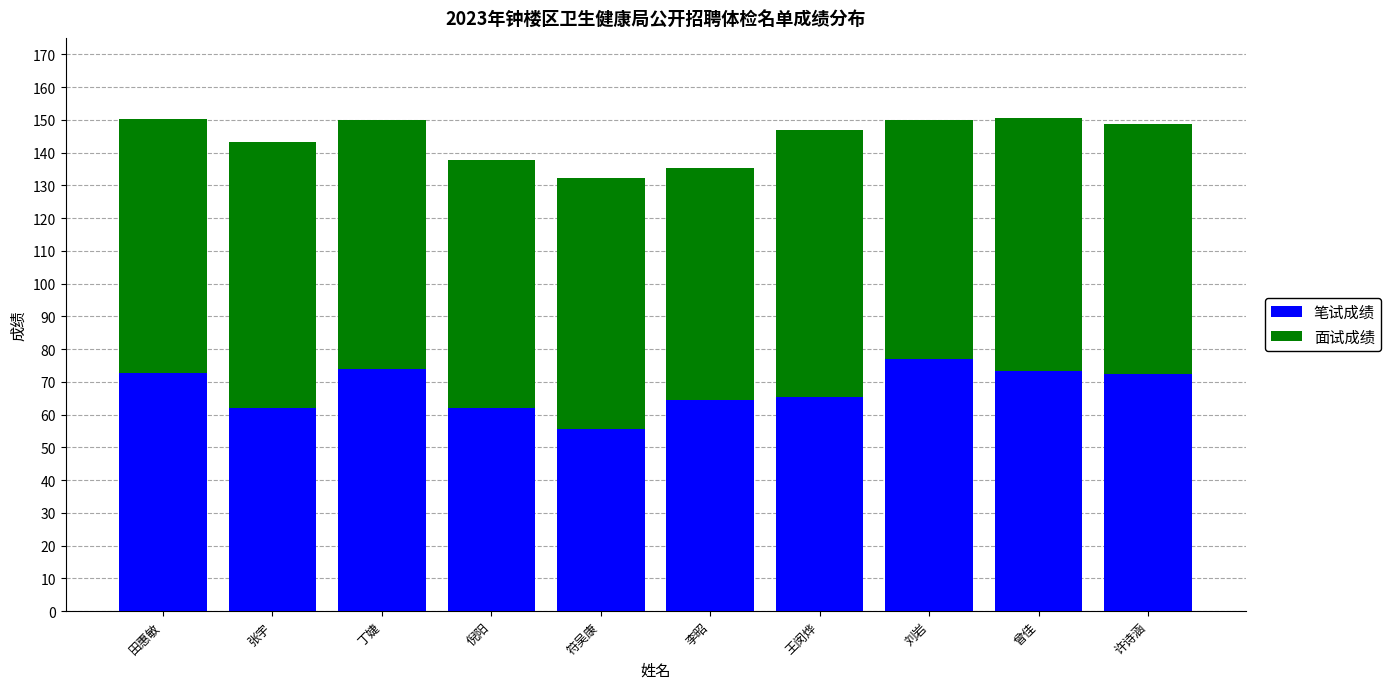

Read the 笔试成绩 value at 符吴康.

55.6